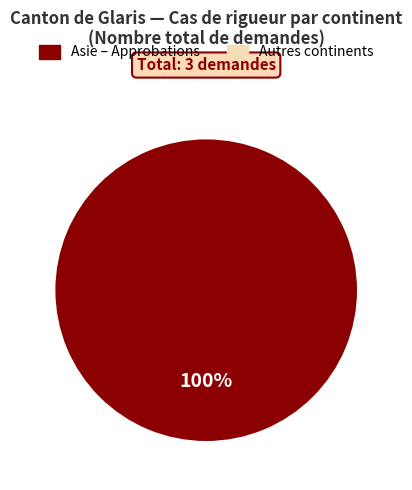

Is there a majority slice in this chart?

Yes